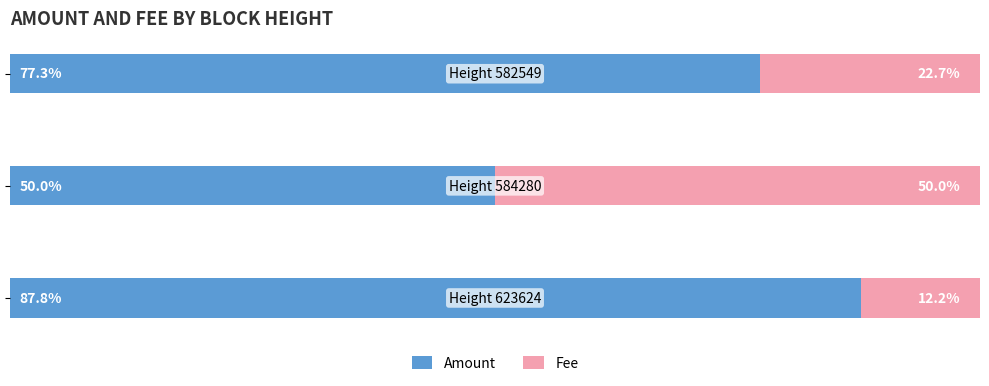

How many bars are there in total?

6